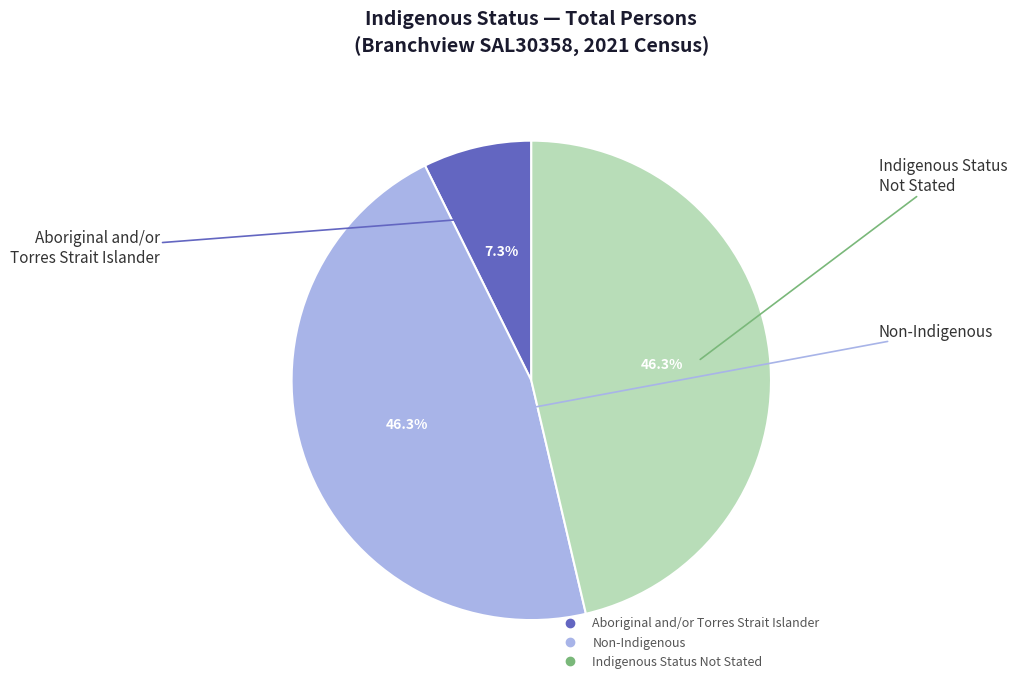

Is there any slice that represents more than half of the pie?

No